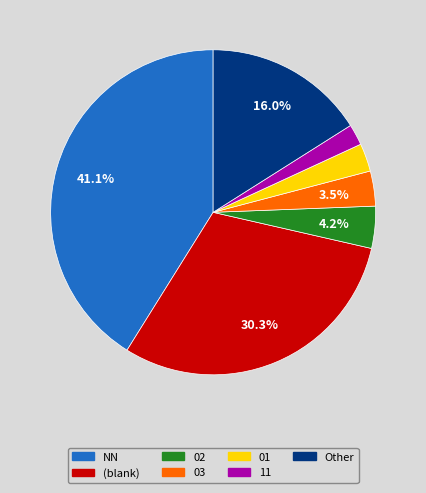

Does NN account for over 50% of the chart?

No